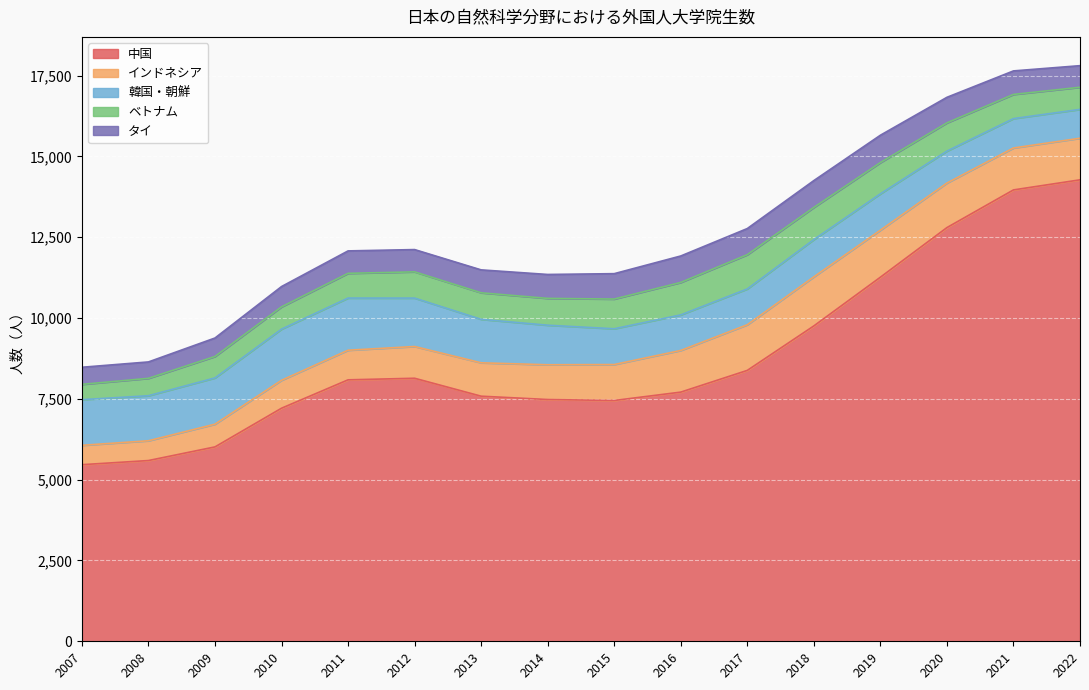

What is the minimum value for タイ?

508